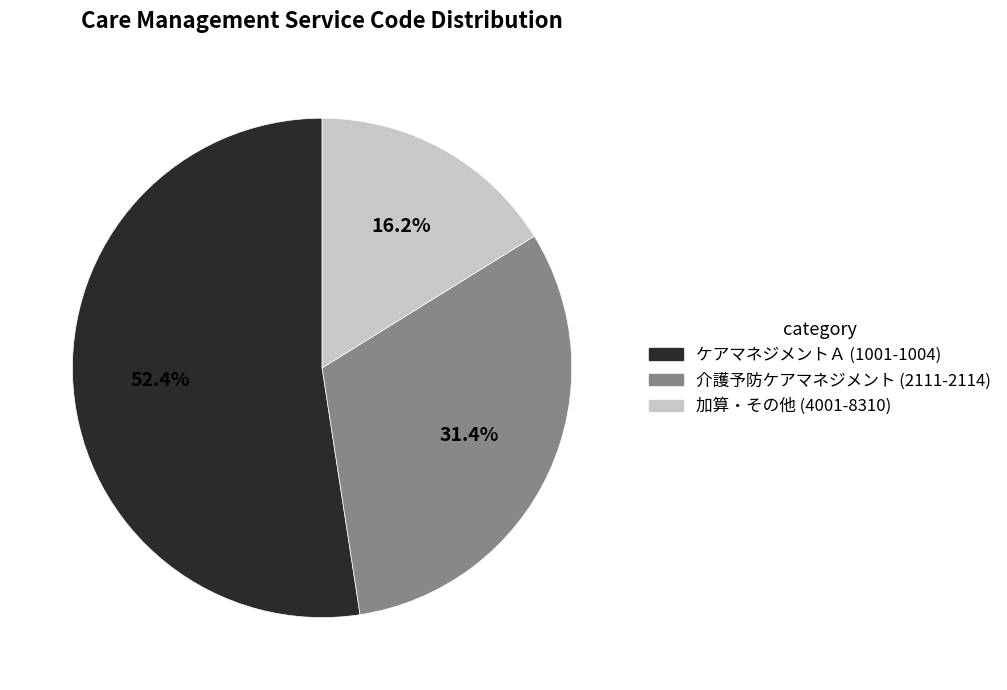

What is the ratio of the value at ケアマネジメントＡ (1001-1004) to the value at 介護予防ケアマネジメント (2111-2114)?

1.7